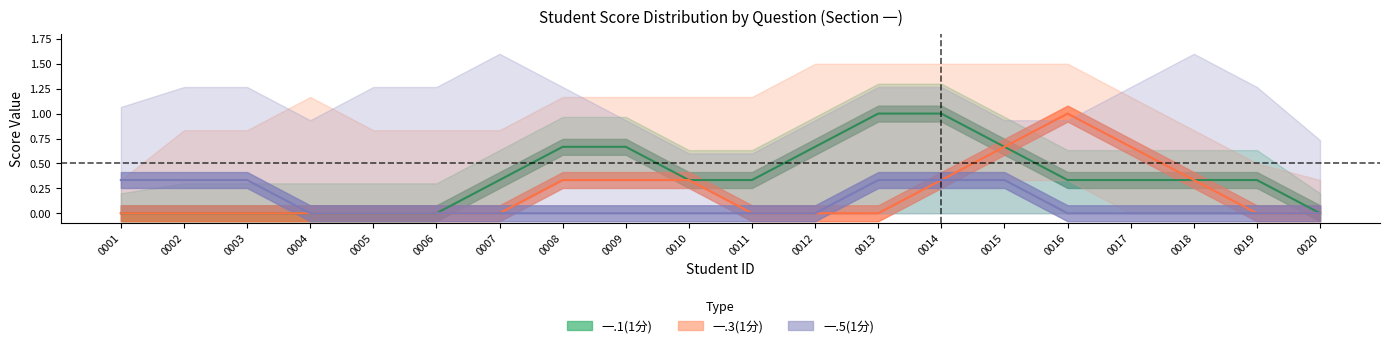

Does the chart display data point markers on the line(s)?

No